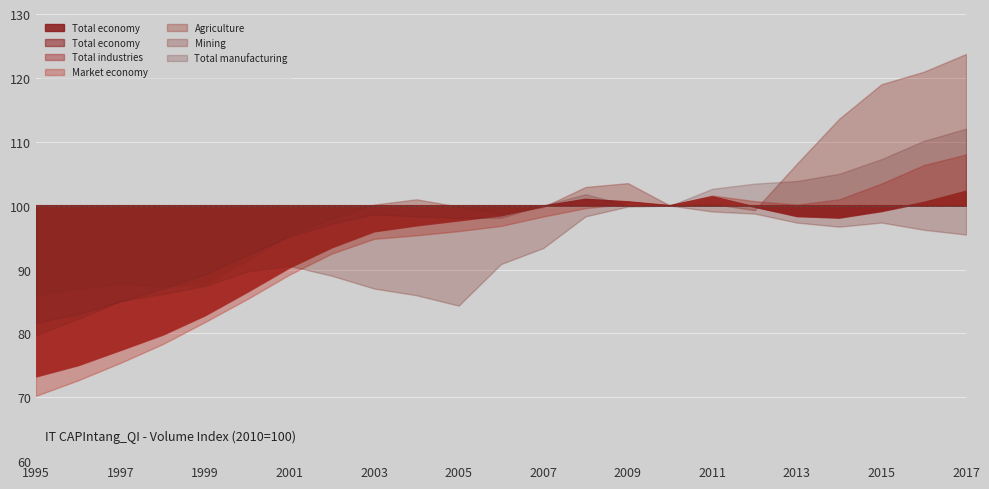

At which category does Total economy reach its first local peak?

2008